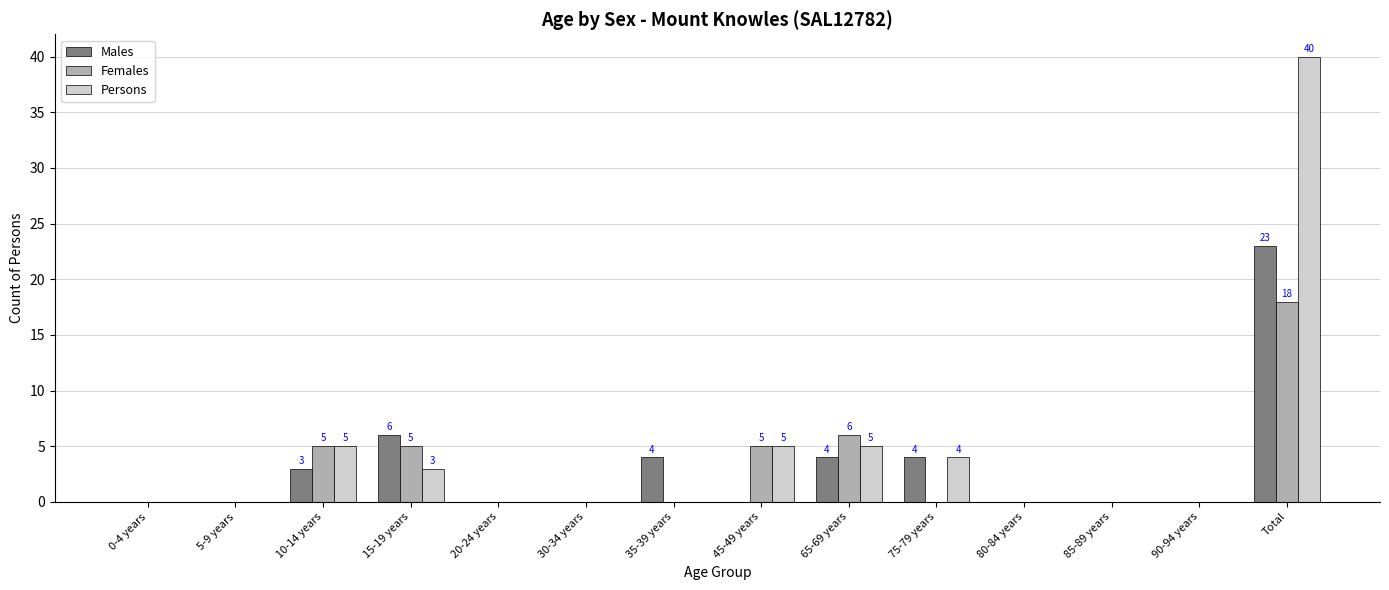

The value of Persons at 80-84 years is 24. True or false?

False